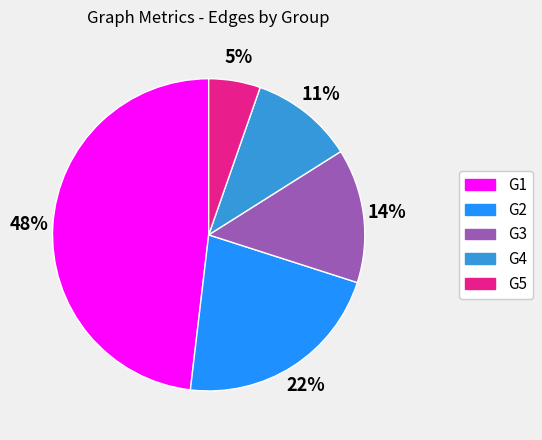

To the nearest percent, what is the average slice percentage?

20%